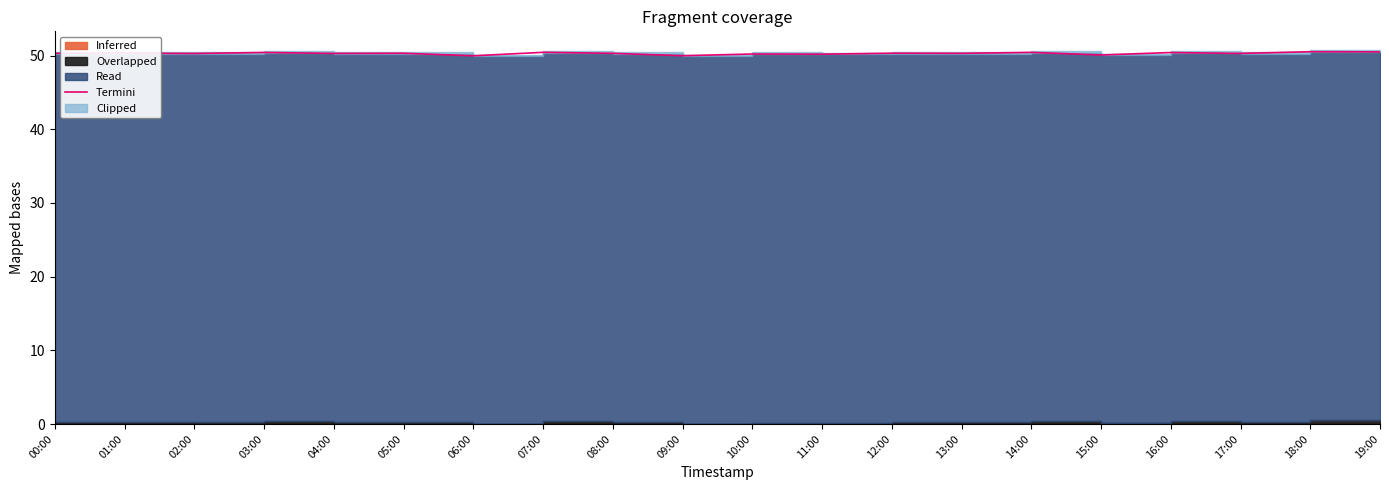

At which category does the data reach its first local valley?

02:00